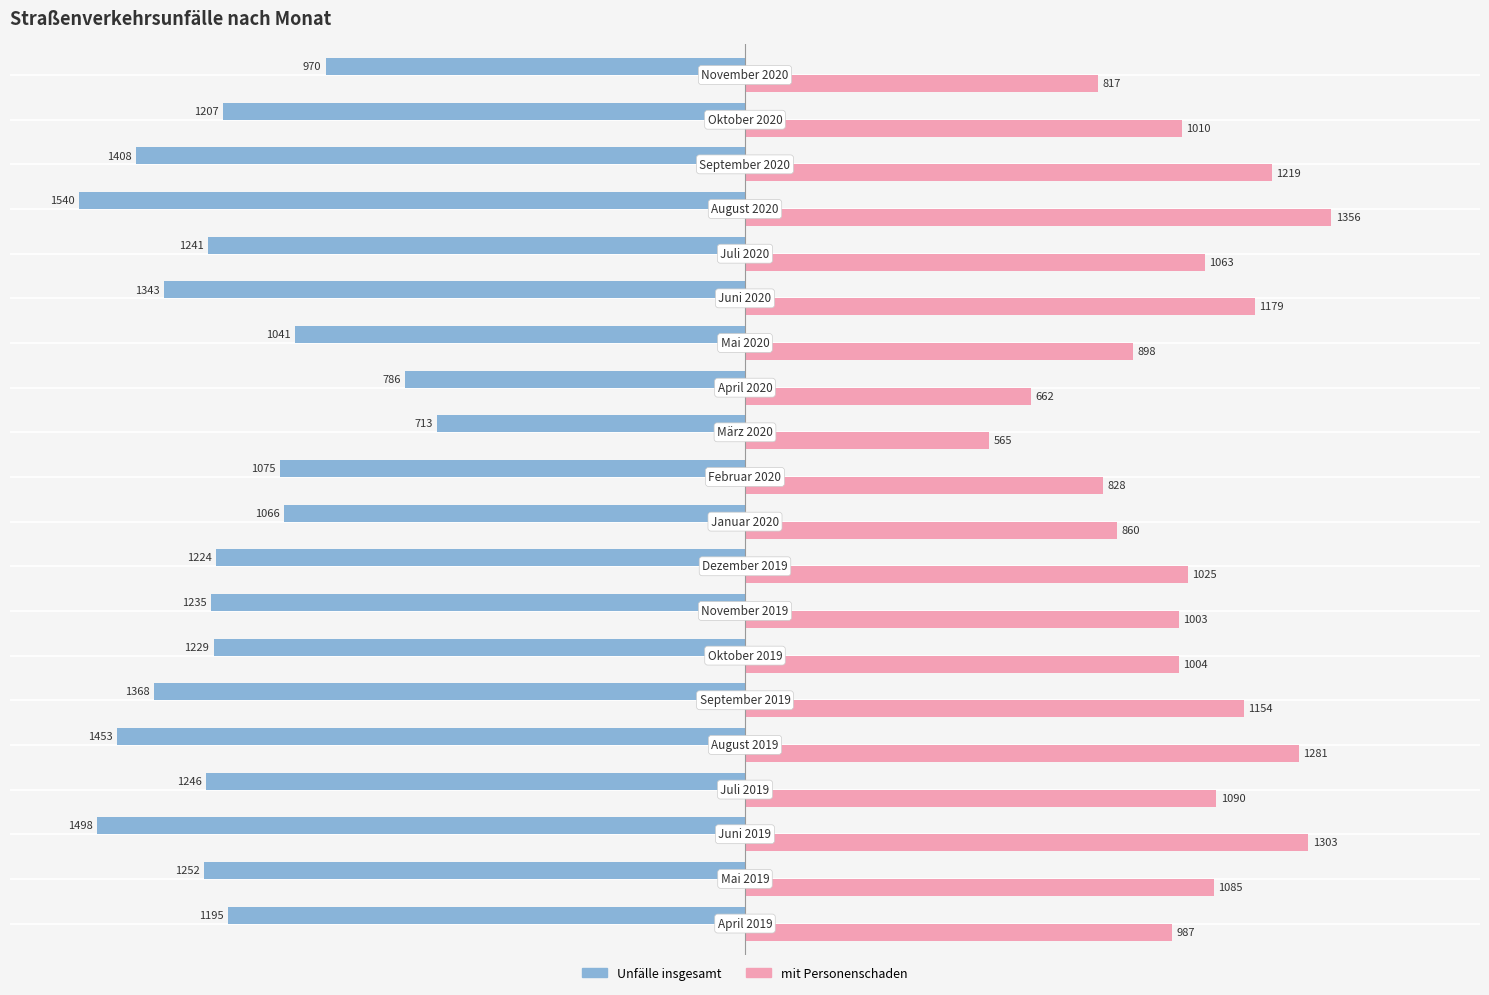

What is the minimum value shown in the chart?

-1540